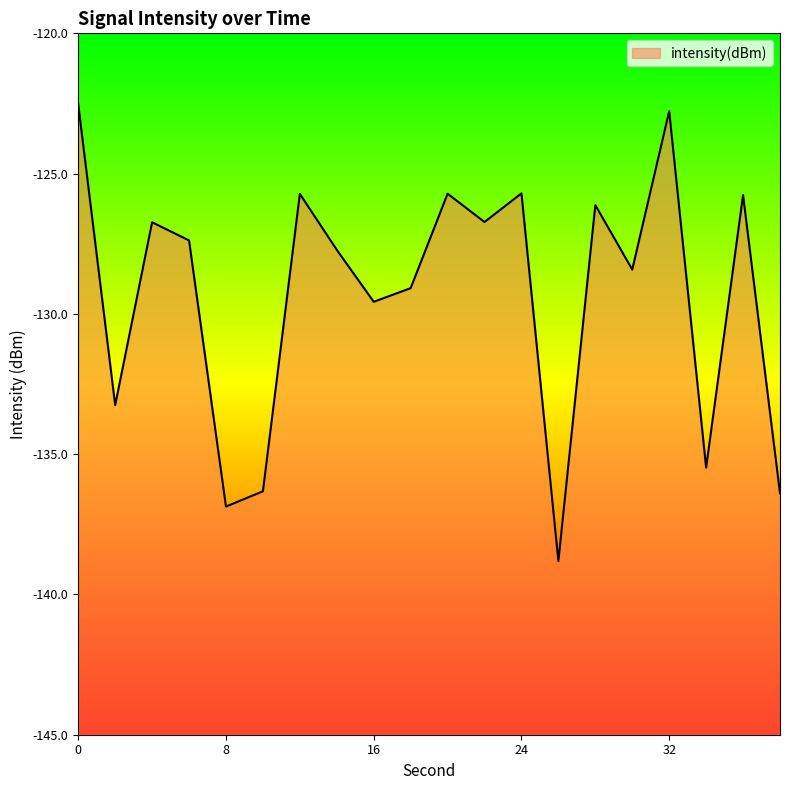

List the labels in order of value, largest first.

0, 32, 24, 20, 12, 36, 28, 22, 4, 6, 14, 30, 18, 16, 2, 34, 10, 38, 8, 26